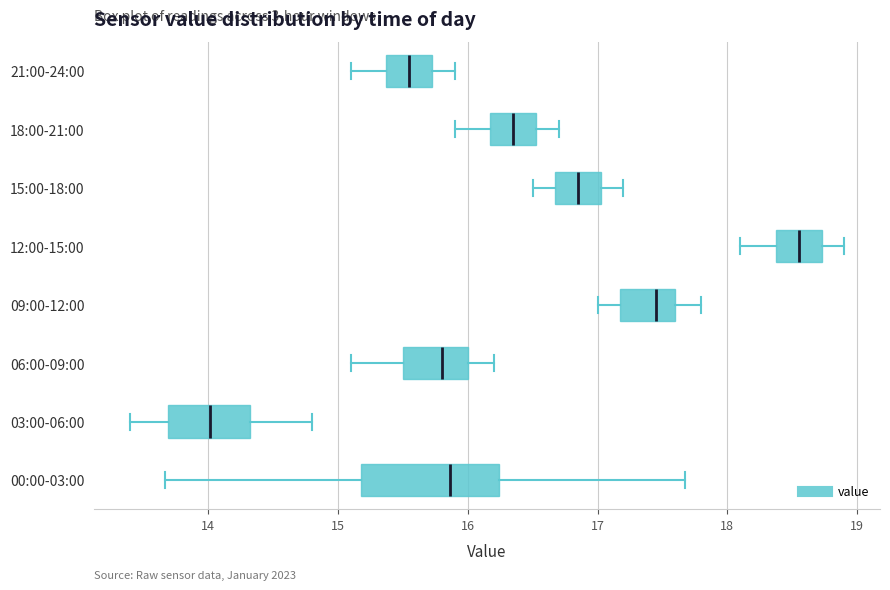

Reading bottom to top, transcribe this box plot: for each box, give where its median line is, the range the box spans, and where its two whiskers end, as read against the x-axis. The values are not printed on the chart, so give them approximately, as read against the axis.

00:00-03:00: median 15.9, box 15.2 to 16.2, whiskers 13.7 to 17.7
03:00-06:00: median 14.0, box 13.7 to 14.3, whiskers 13.4 to 14.8
06:00-09:00: median 15.8, box 15.5 to 16.0, whiskers 15.1 to 16.2
09:00-12:00: median 17.5, box 17.2 to 17.6, whiskers 17.0 to 17.8
12:00-15:00: median 18.6, box 18.4 to 18.7, whiskers 18.1 to 18.9
15:00-18:00: median 16.9, box 16.7 to 17.0, whiskers 16.5 to 17.2
18:00-21:00: median 16.4, box 16.2 to 16.5, whiskers 15.9 to 16.7
21:00-24:00: median 15.6, box 15.4 to 15.7, whiskers 15.1 to 15.9